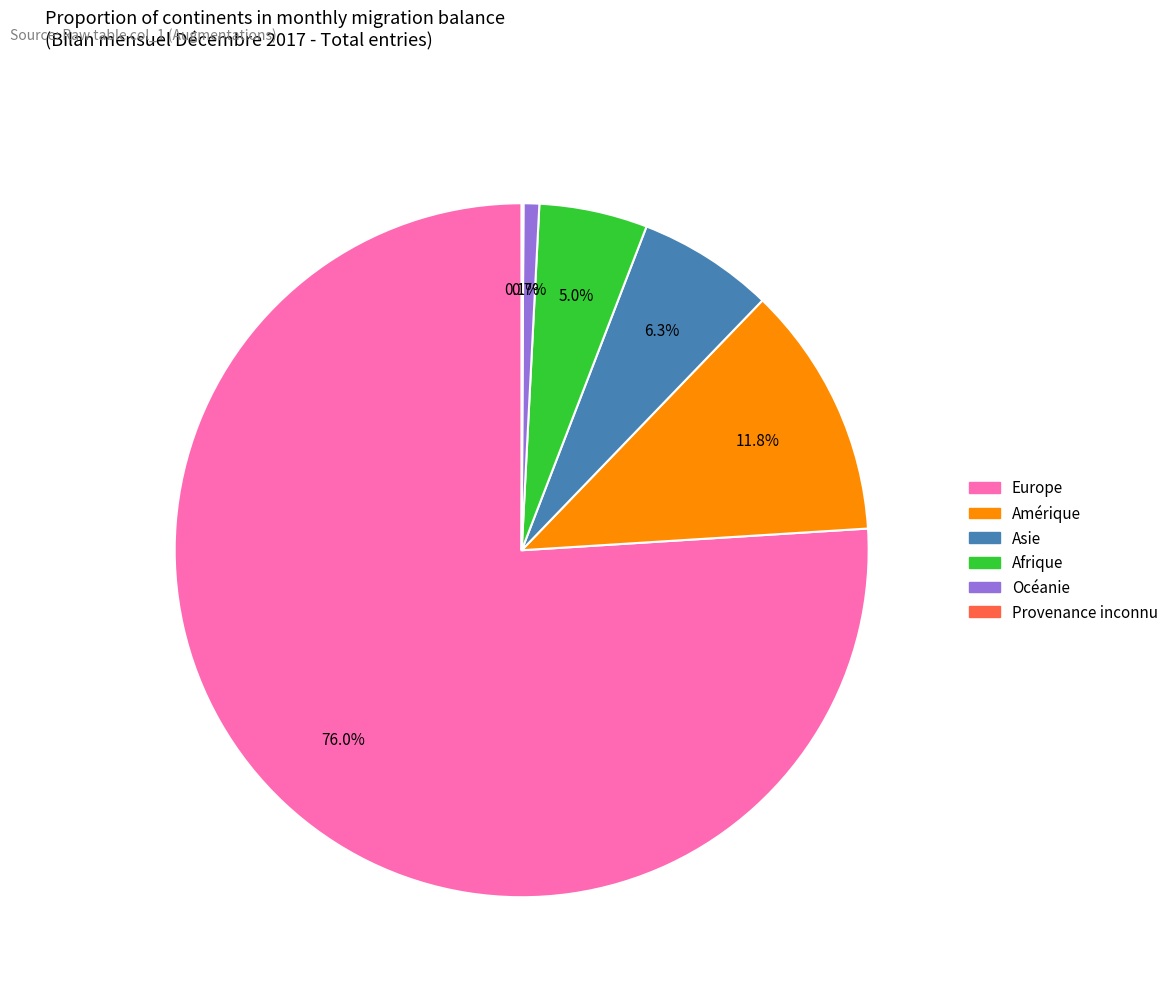

What percentage is the Europe slice, to the nearest percent?

76%